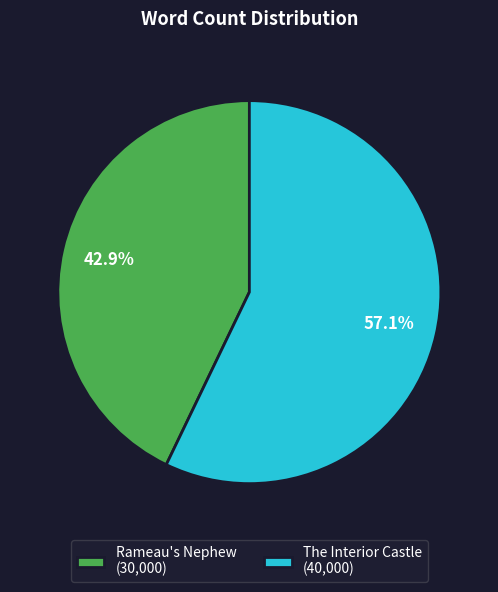

To the nearest percent, what percentage of the pie is Rameau's Nephew?

43%